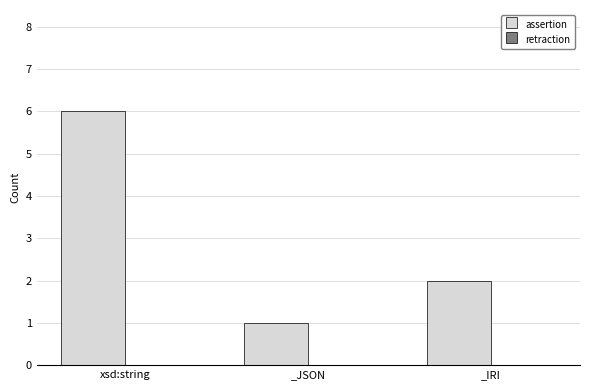

Between _IRI and xsd:string, which is larger?

xsd:string